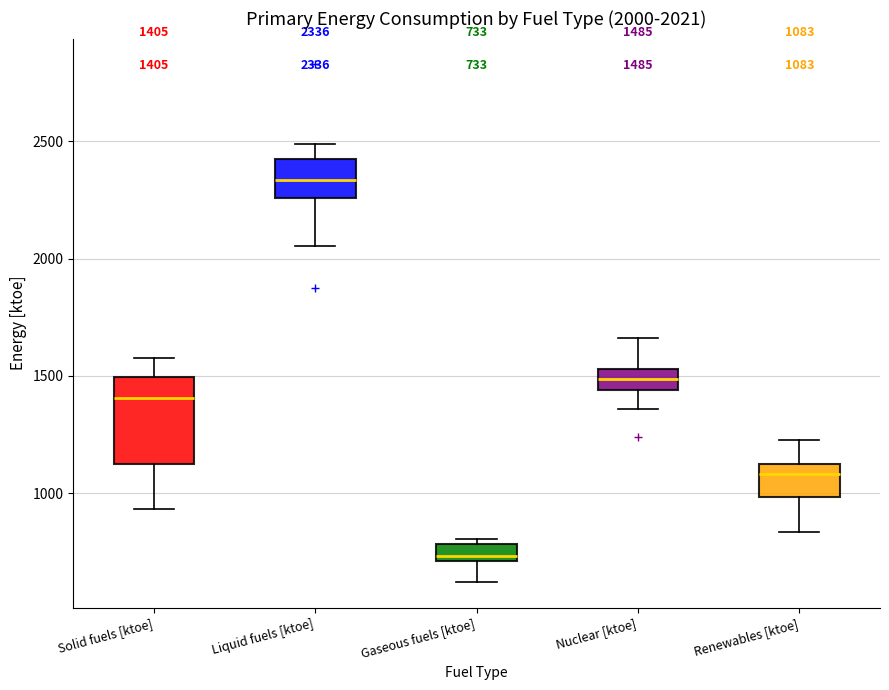

Which box has the lowest median line?

Gaseous fuels [ktoe]